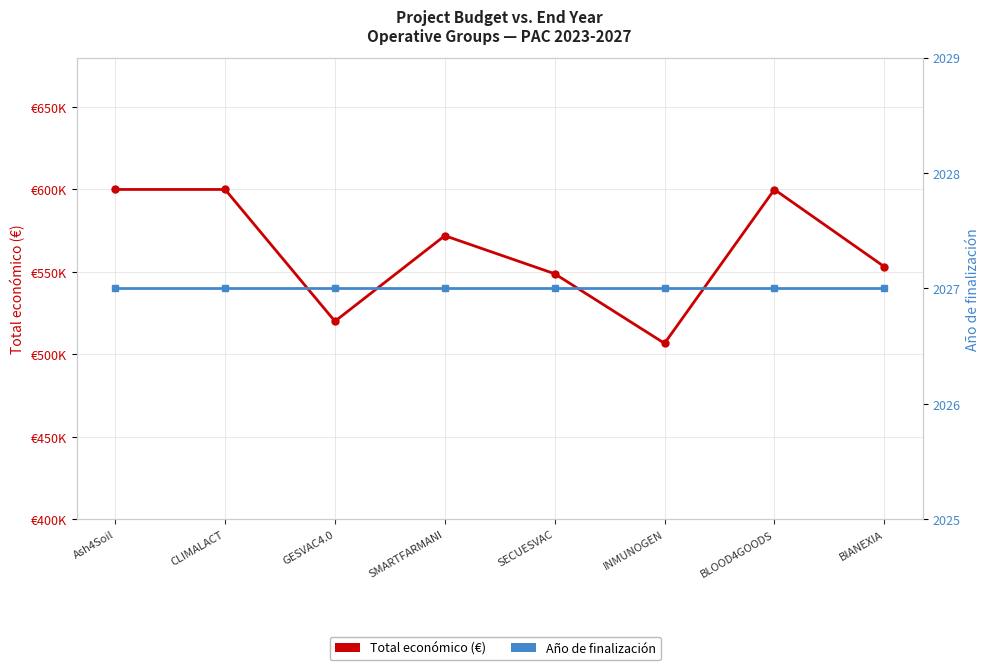

Reading left to right, what are all the values shown in this chart?

Total económico (€): 600000	600000	520062	571965	548889	506703	599960	553196
Año de finalización: 2027	2027	2027	2027	2027	2027	2027	2027